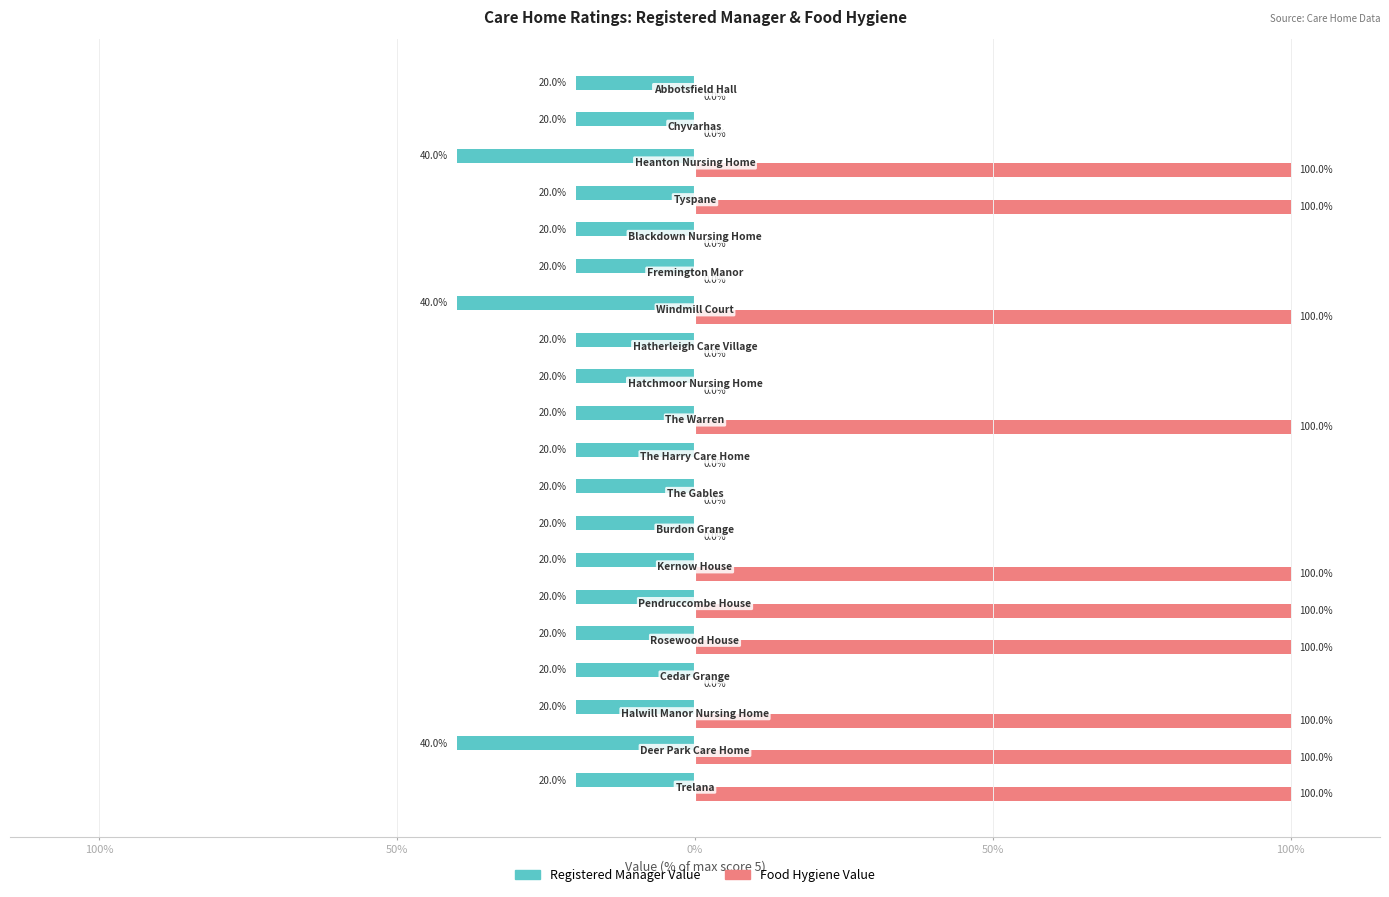

What are all the series names shown in the legend?

Registered Manager Value, Food Hygiene Value